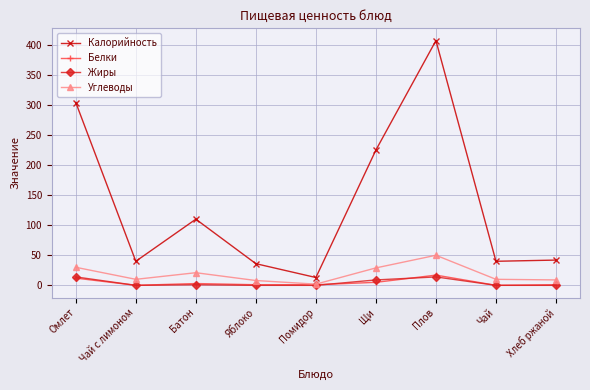

Which series has the widest spread of values?

Калорийность